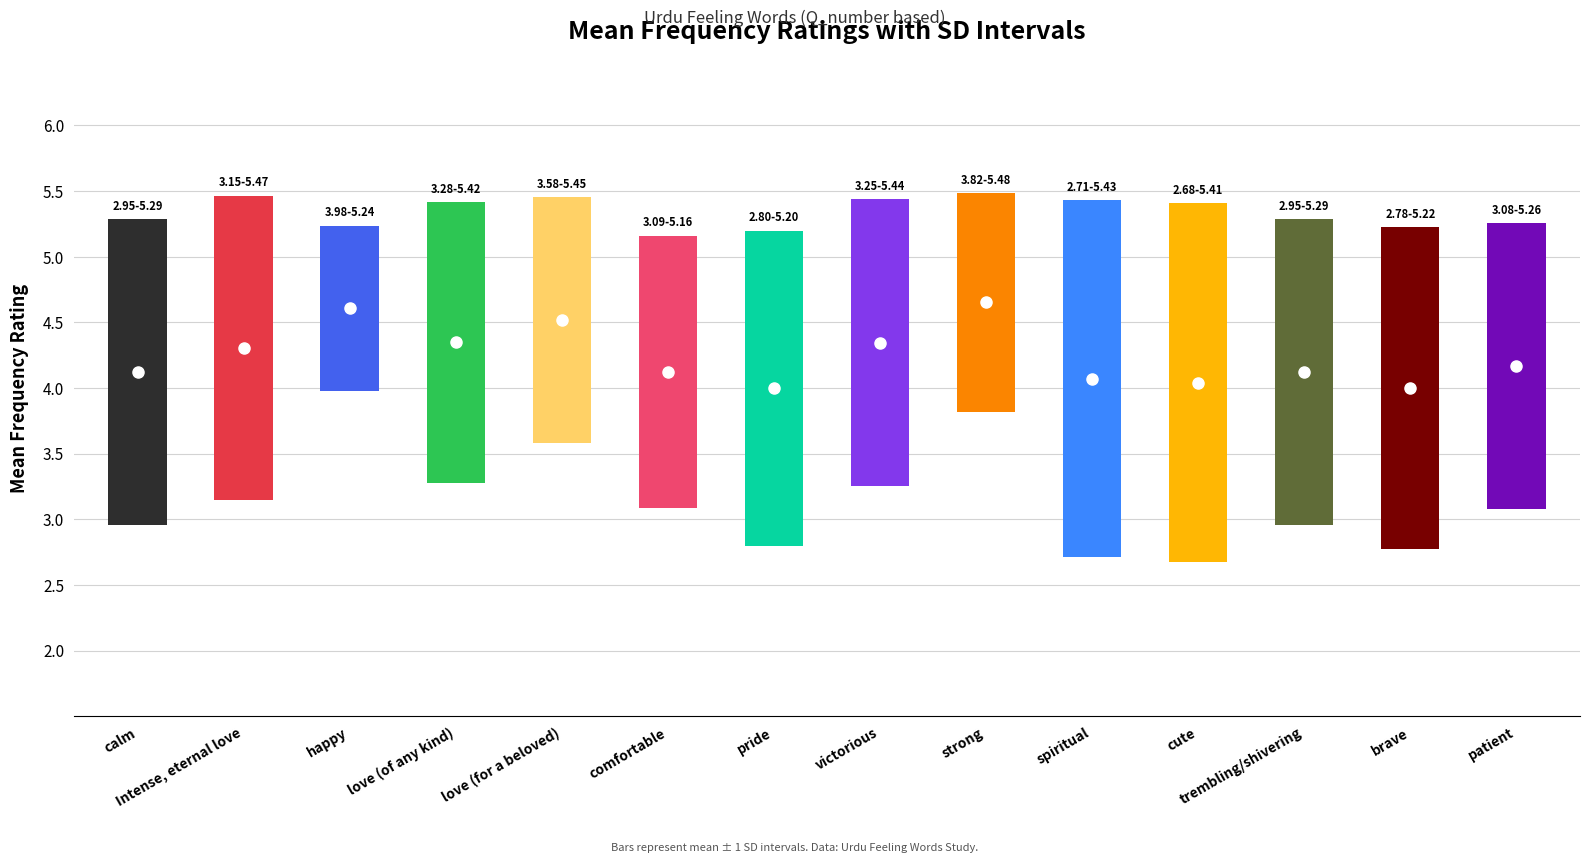

Reading left to right, list all the values displayed in this chart.

meanfreq: meanfreq=4.1	SD=4.3	2=4.6	3=4.3	4=4.5	5=4.1	6=4.0	7=4.3	8=4.7	9=4.1	10=4.0	11=4.1	12=4.0	13=4.2
SD: meanfreq=1.2	SD=1.2	2=0.6	3=1.1	4=0.9	5=1.0	6=1.2	7=1.1	8=0.8	9=1.4	10=1.4	11=1.2	12=1.2	13=1.1